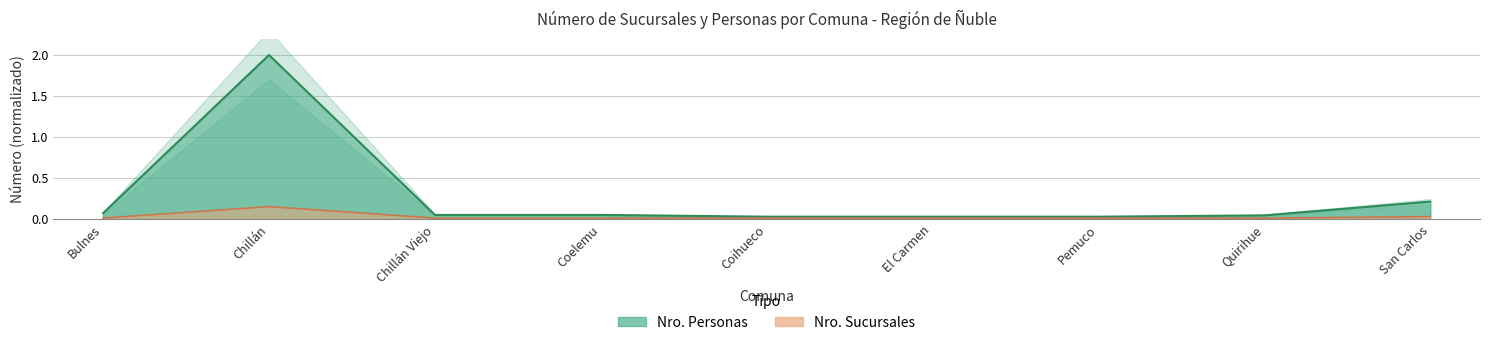

Rank the series by their average value, from lowest to highest.

Nro. Sucursales, Nro. Personas